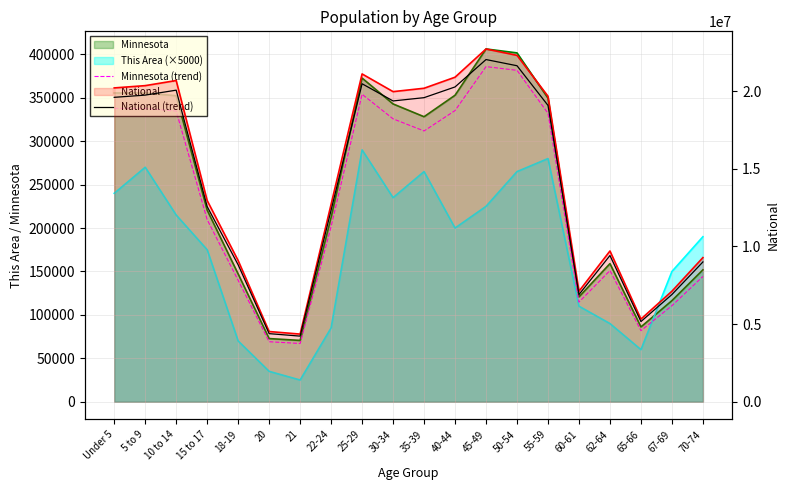

Reading left to right, transcribe all the data shown in this chart.

Minnesota (trend): 337728.8	337759.2	334724.9	209646.9	139790.6	69095.4	67064.3	201708.8	354051.7	325755.0	311780.5	335258.8	385892.8	381610.2	332109.5	114722.9	151063.3	81850.1	110591.4	144264.1
National (trend): 19595321.1	19738197.3	20056878.2	12565626.4	8813506.3	4383555.1	4223665.2	12331198.7	20468793.5	19363236.0	19574252.7	20264235.1	22027333.3	21629181.2	19074860.8	6900315.2	9413071.1	5160304.9	6901900.2	8999821.0